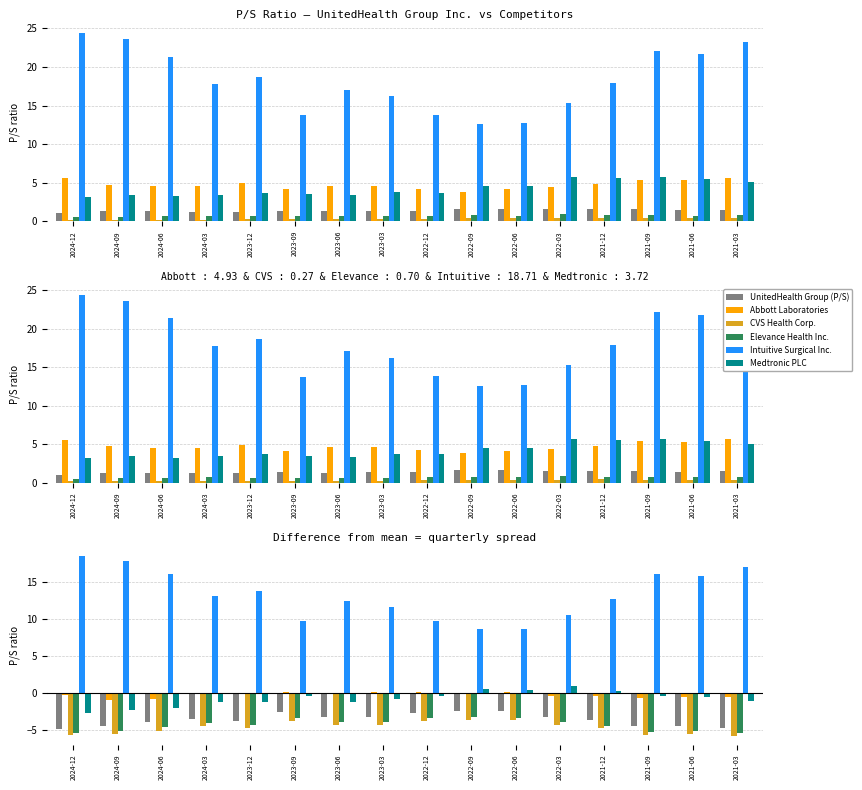

What is the value of the CVS Health Corp. bar at the 15th from the left?

-5.5